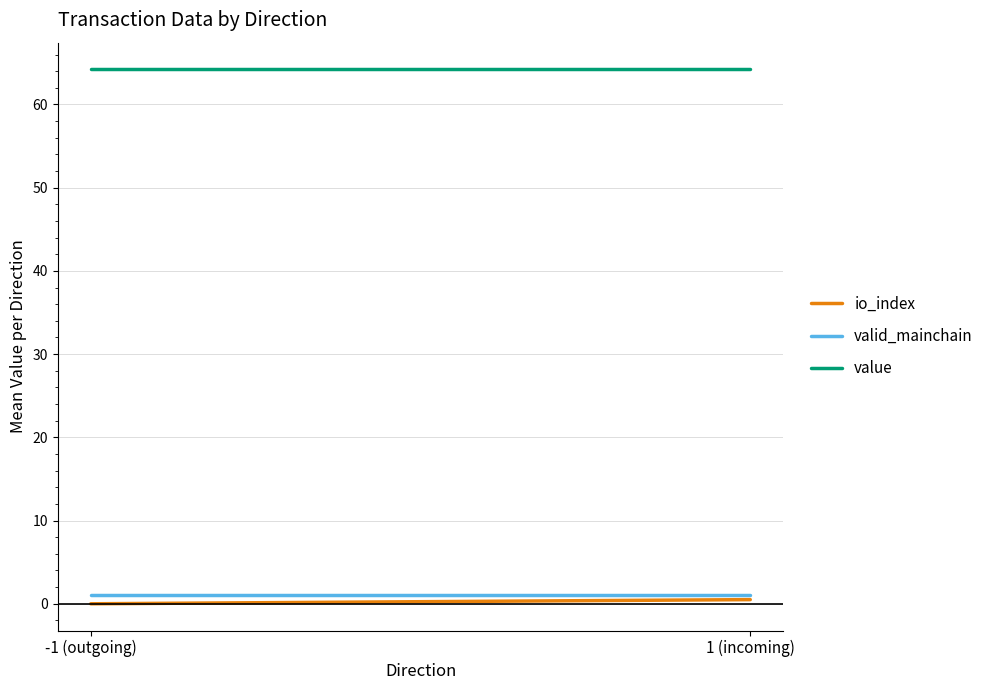

List the labels in order of io_index value, largest first.

1 (incoming), -1 (outgoing)